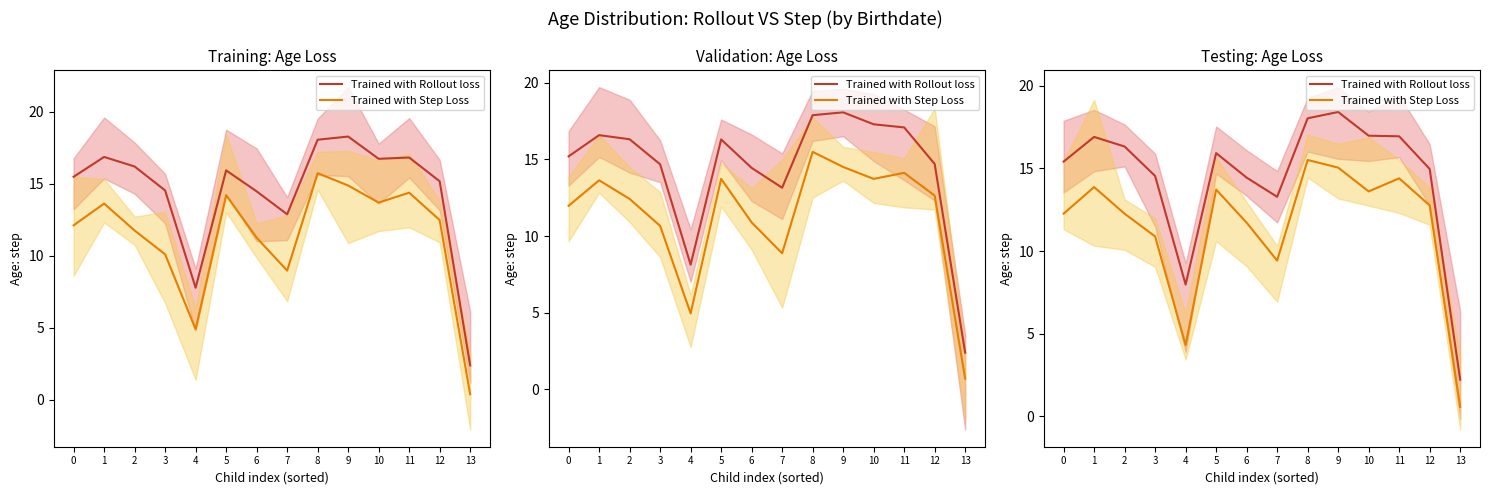

At 3, list the series in order from smallest to largest.

Trained with Step Loss, Trained with Rollout loss